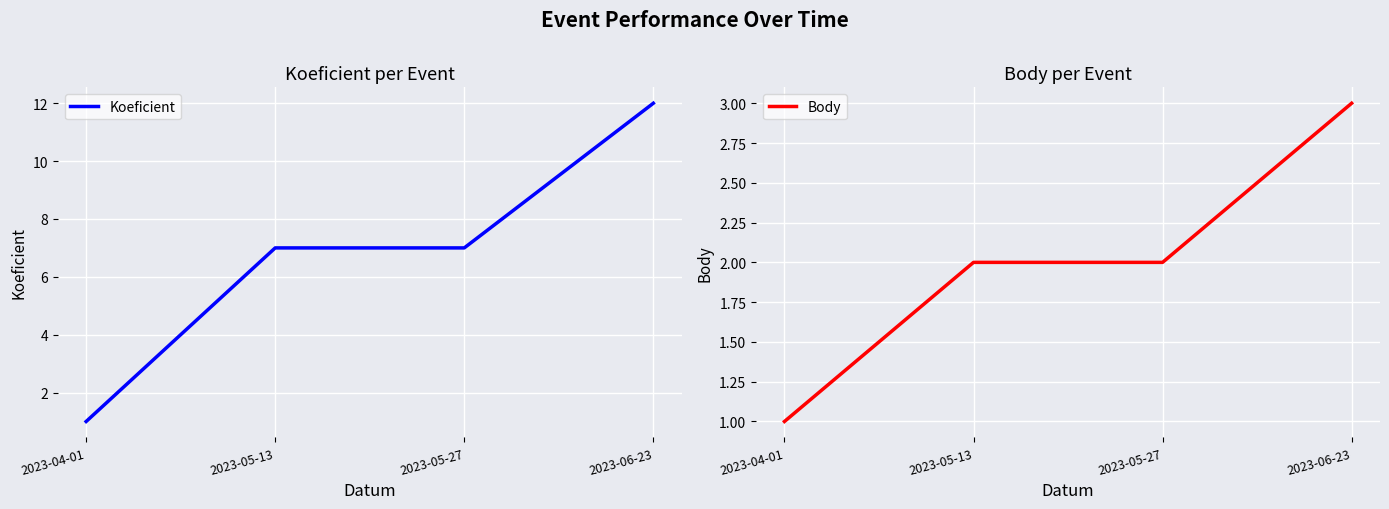

Reading left to right, extract all data points from this chart.

Koeficient: 2023-04-01=1	2023-05-13=7	2023-05-27=7	2023-06-23=12
Body: 2023-04-01=1	2023-05-13=2	2023-05-27=2	2023-06-23=3